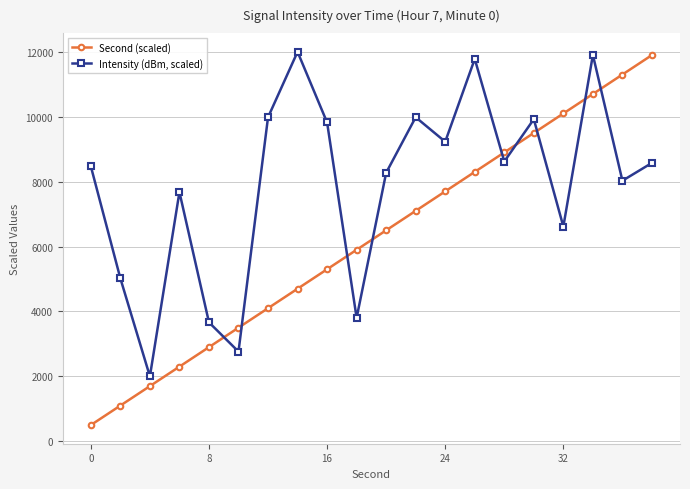

What is the difference between the maximum and second lowest values in the Second (scaled) series?

10800.0